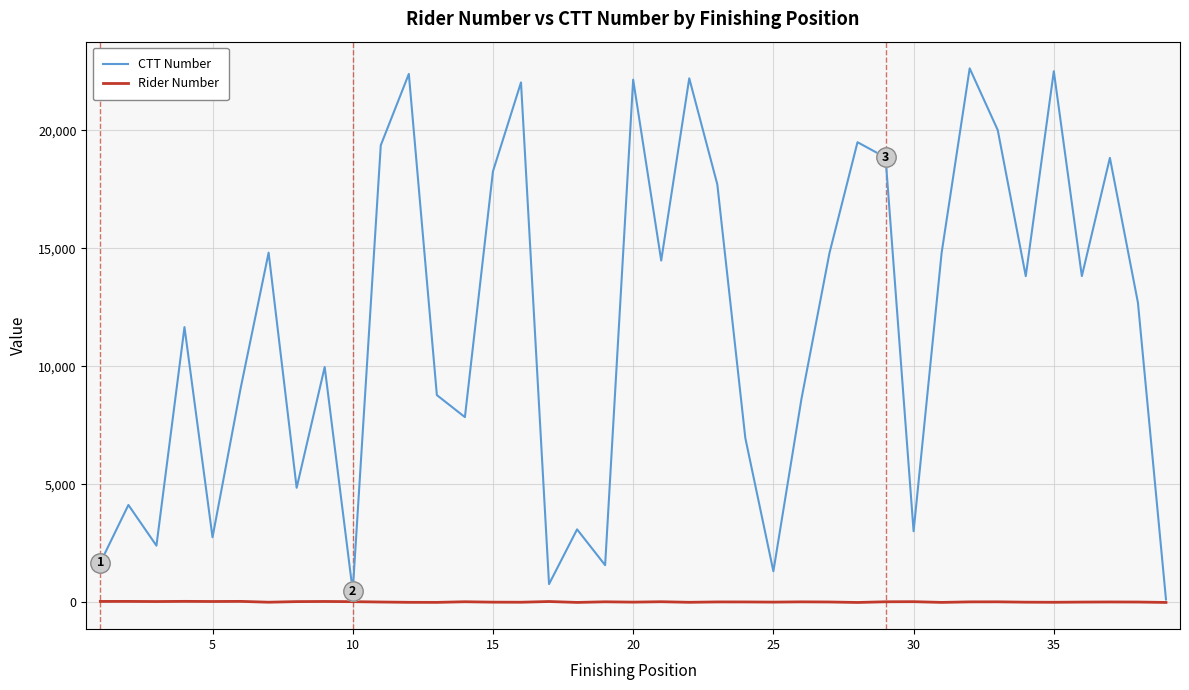

What is the highest value of the CTT Number series?

22628